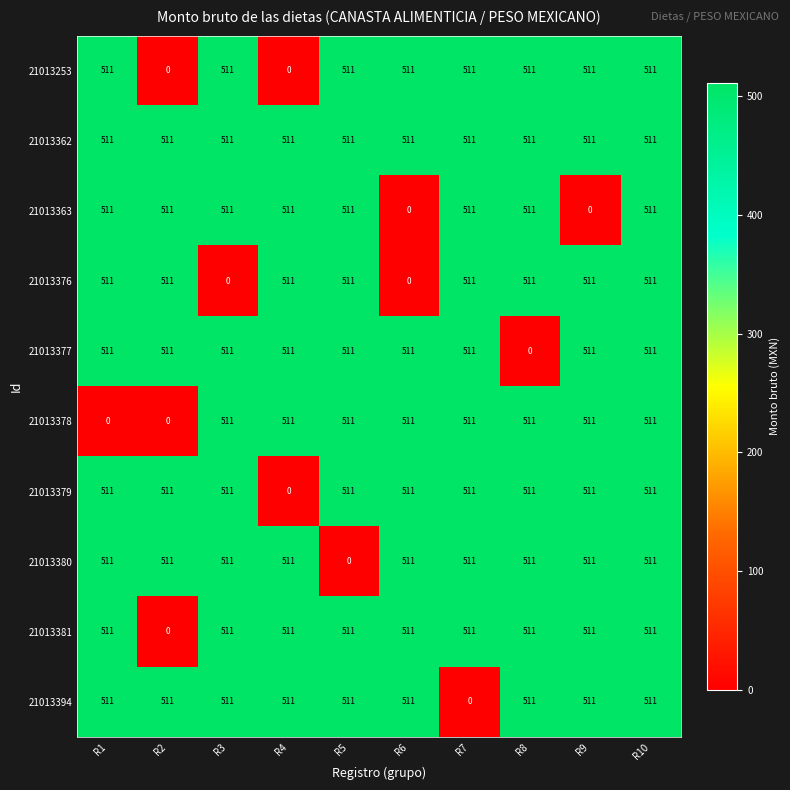

What is the highest value of the 21013377 series?

511